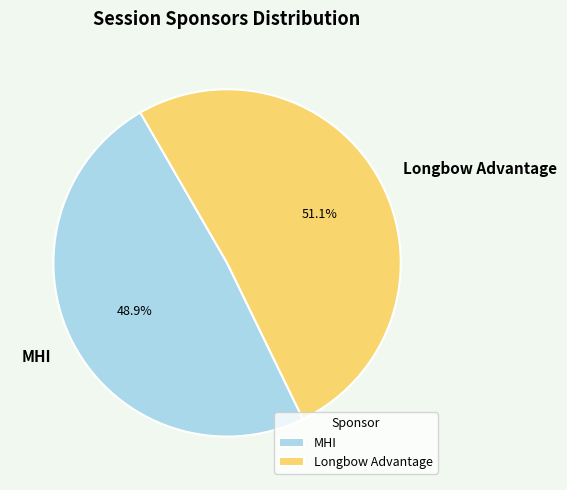

Count the number of slices in the pie.

2